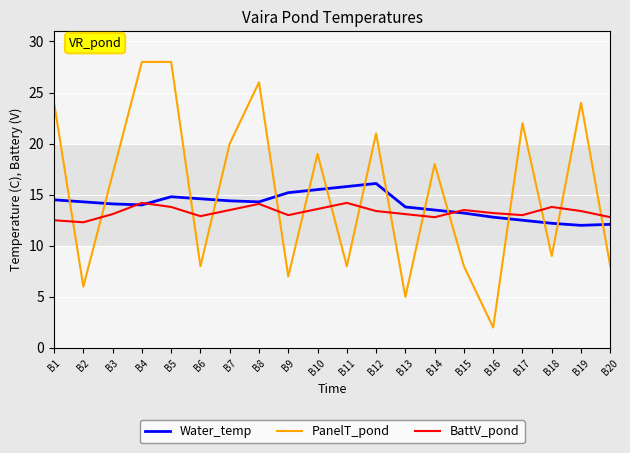

What is the lowest value of the Water_temp series?

12.0